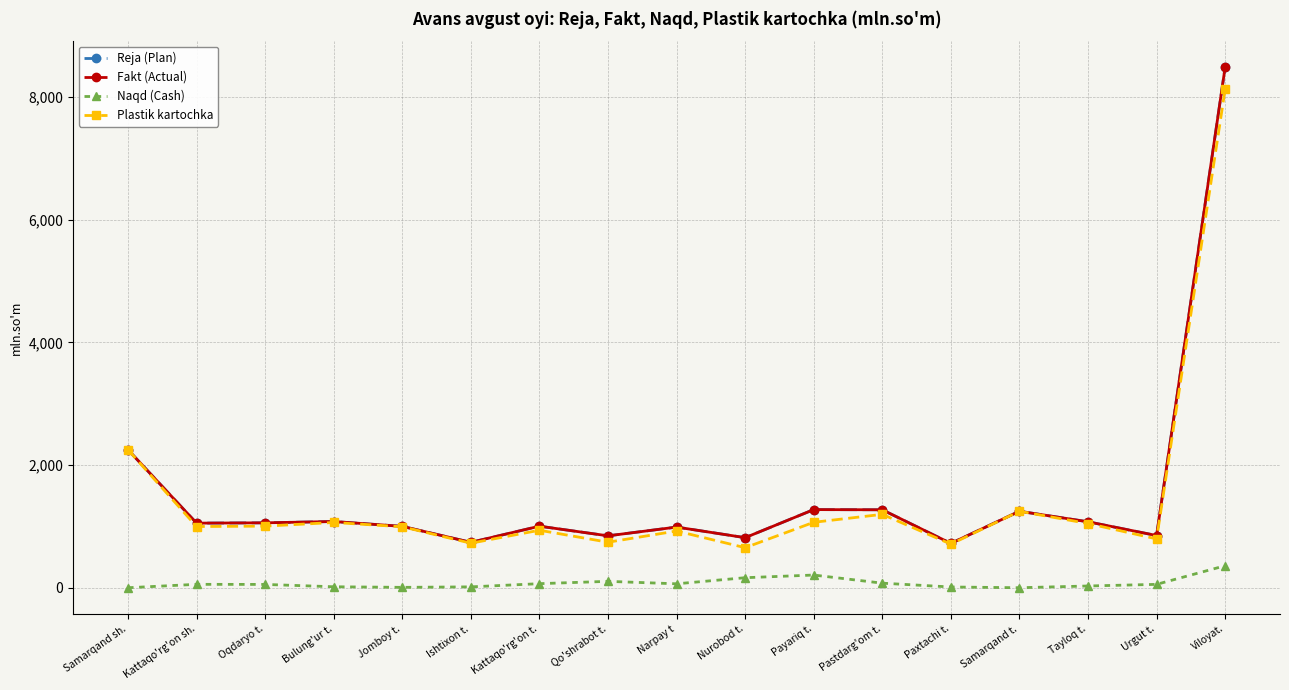

Is this an area chart (filled region under the line)?

No